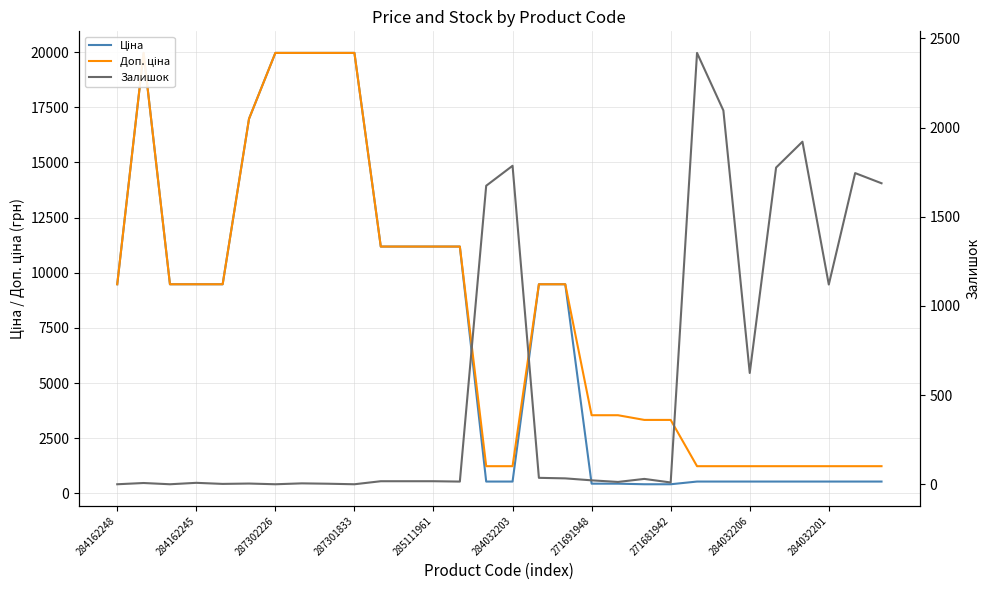

Which series ends up on top after the final intersection of Доп. ціна and Залишок?

Залишок